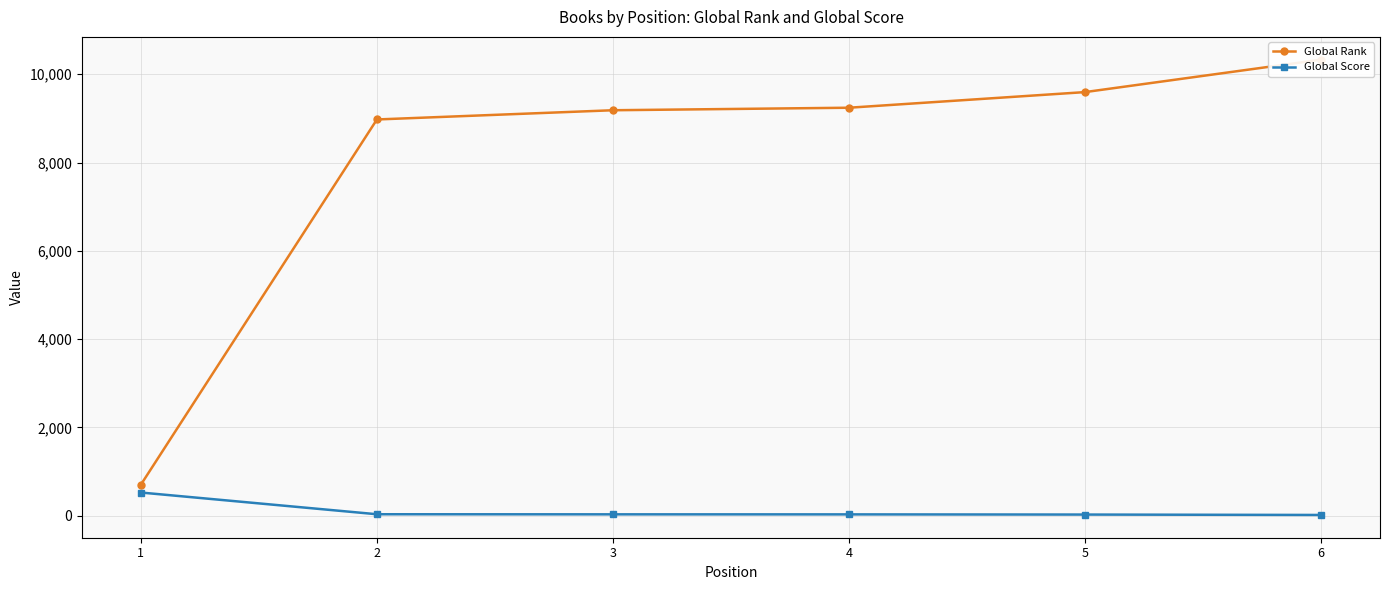

List the labels in order of Global Score value, smallest first.

6, 5, 4, 3, 2, 1